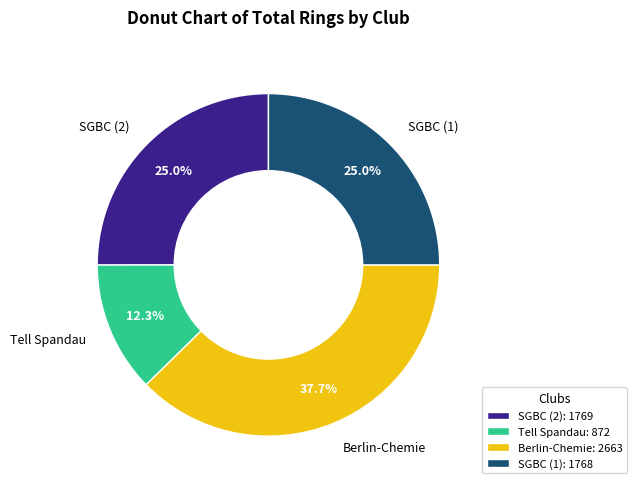

What is the largest slice in the pie chart?

Berlin-Chemie